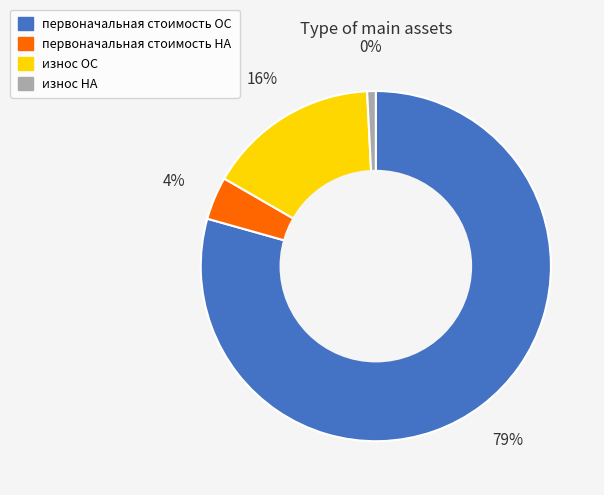

What is the smallest slice in the pie chart?

износ НА